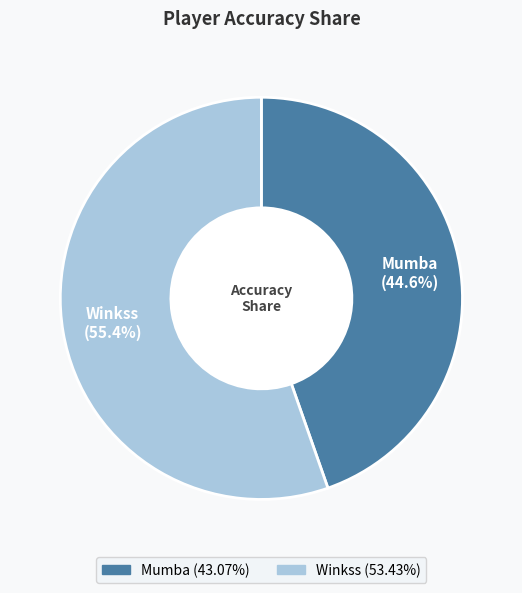

Which category has the biggest portion of the pie?

Winkss